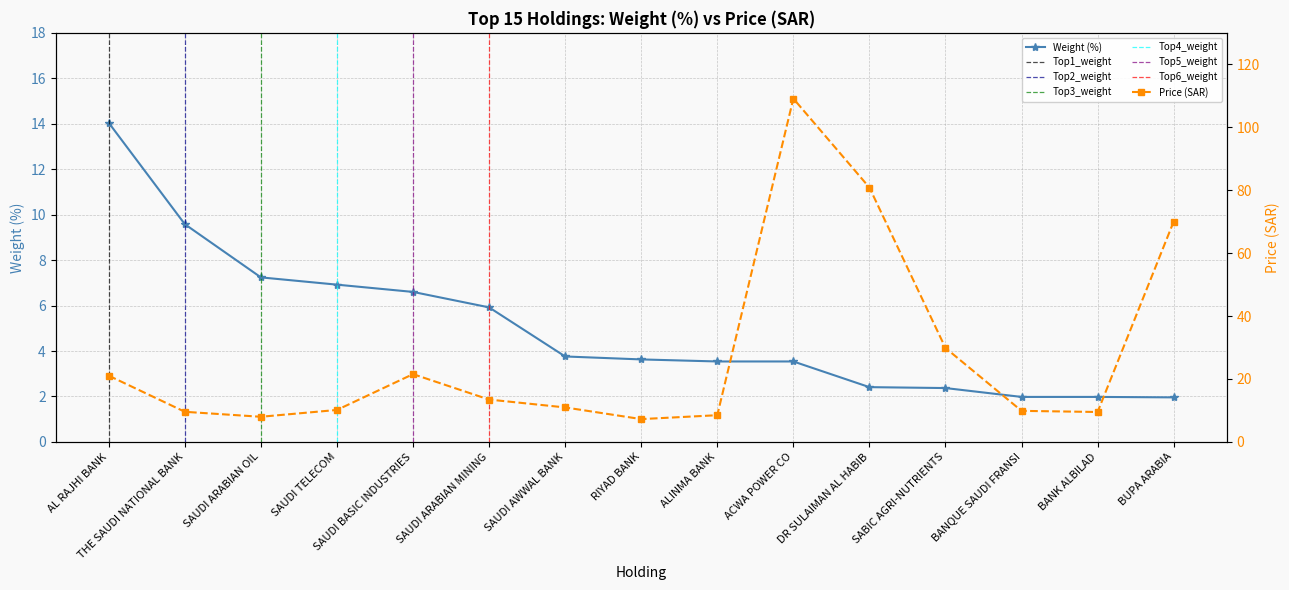

Reading right to left, list all the values displayed in this chart.

Weight (%): 2.0	2.0	2.0	2.4	2.4	3.5	3.5	3.6	3.8	5.9	6.6	6.9	7.2	9.6	14.0
Price (SAR): 70.0	9.5	9.9	29.9	80.8	109.1	8.5	7.2	11.0	13.5	21.5	10.2	8.0	9.6	21.0